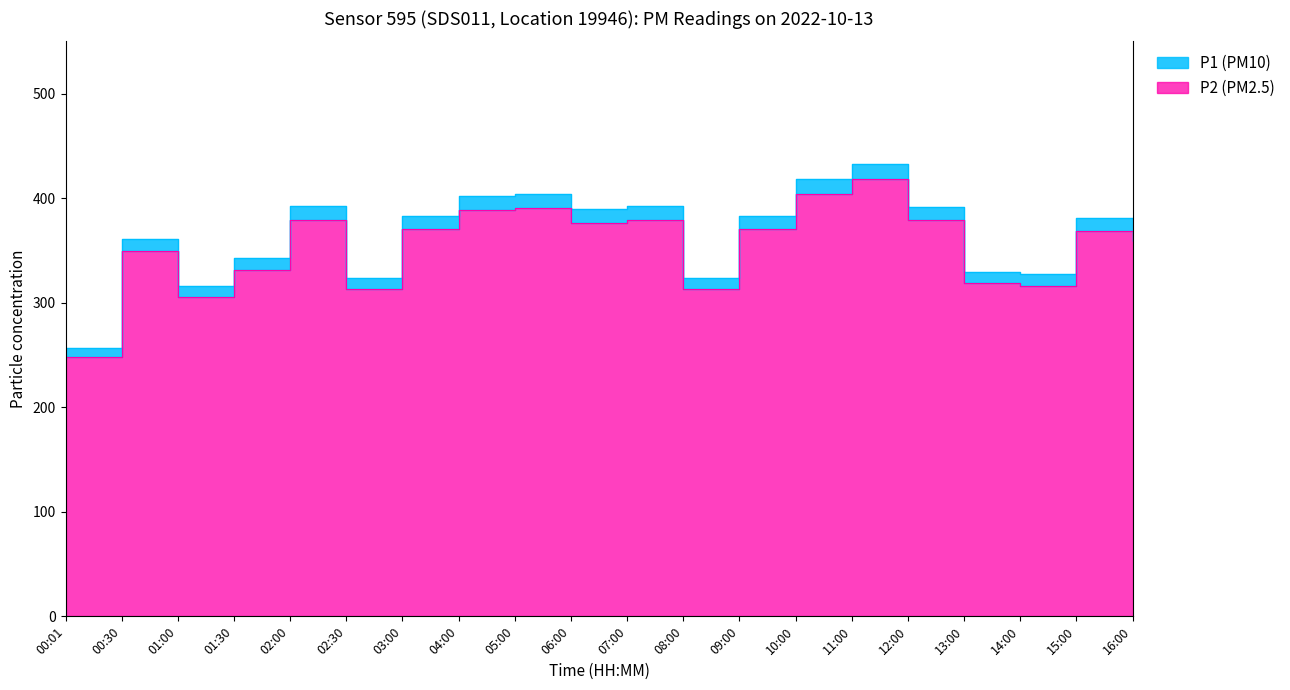

The P2 series shows 105.6 at 00:01. True or false?

False